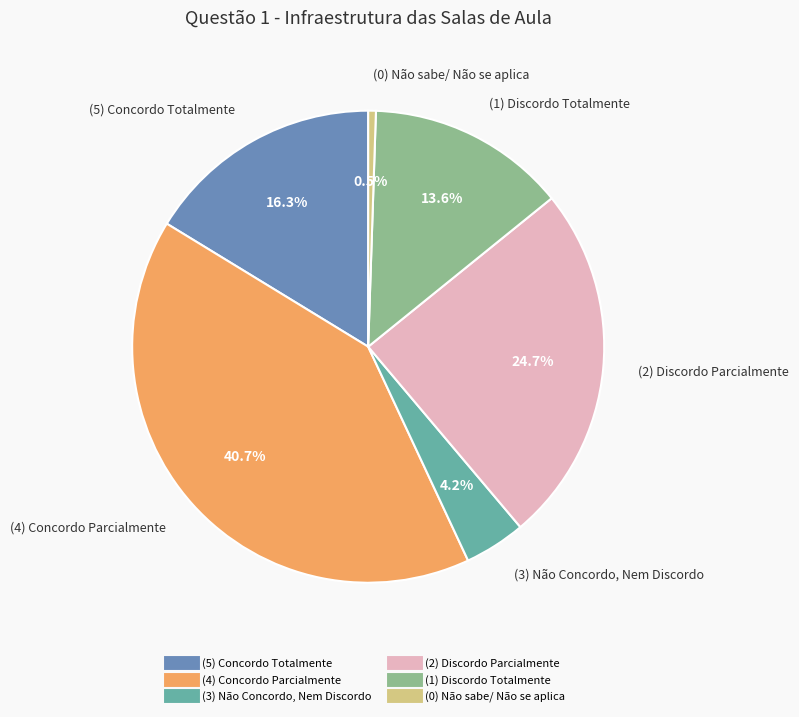

How much of the chart is everything except (2) Discordo Parcialmente?

75.3%